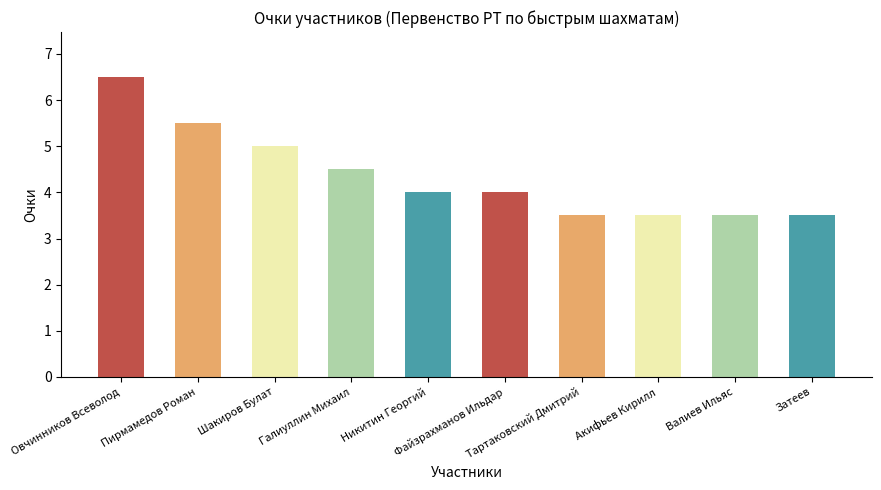

What is the label of the 8th bar from the right?

Шакиров Булат